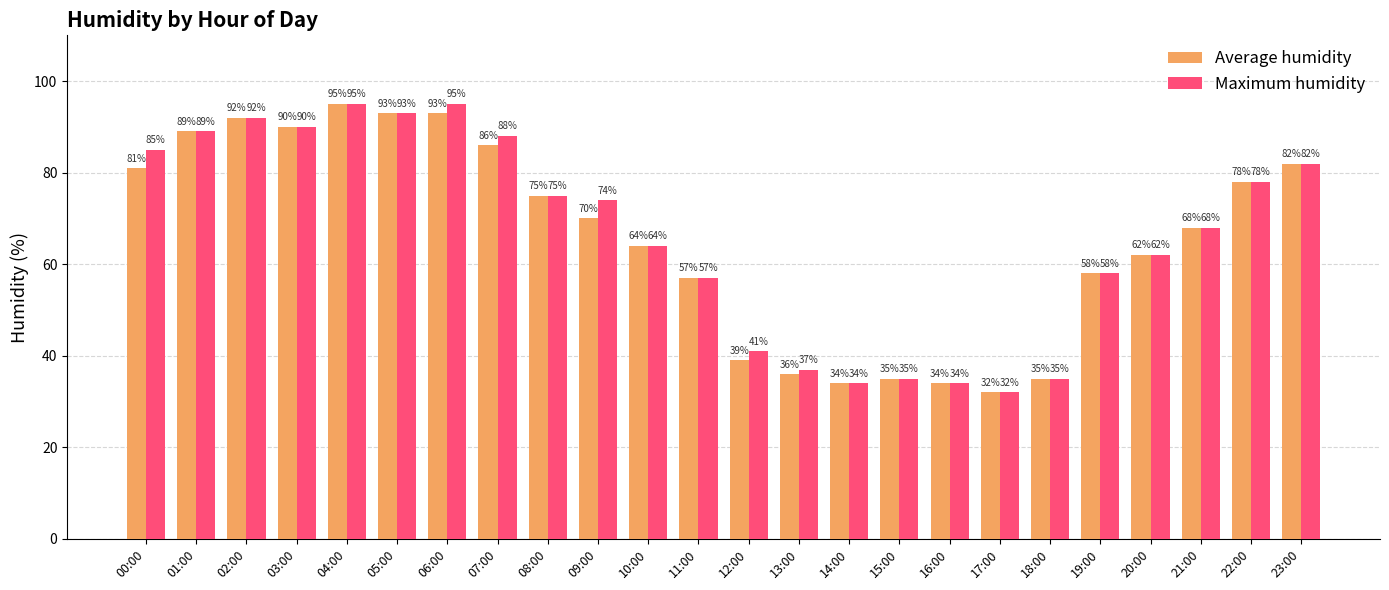

Reading left to right, extract all data points from this chart.

Average humidity: 00:00=81	01:00=89	02:00=92	03:00=90	04:00=95	05:00=93	06:00=93	07:00=86	08:00=75	09:00=70	10:00=64	11:00=57	12:00=39	13:00=36	14:00=34	15:00=35	16:00=34	17:00=32	18:00=35	19:00=58	20:00=62	21:00=68	22:00=78	23:00=82
Maximum humidity: 00:00=85	01:00=89	02:00=92	03:00=90	04:00=95	05:00=93	06:00=95	07:00=88	08:00=75	09:00=74	10:00=64	11:00=57	12:00=41	13:00=37	14:00=34	15:00=35	16:00=34	17:00=32	18:00=35	19:00=58	20:00=62	21:00=68	22:00=78	23:00=82